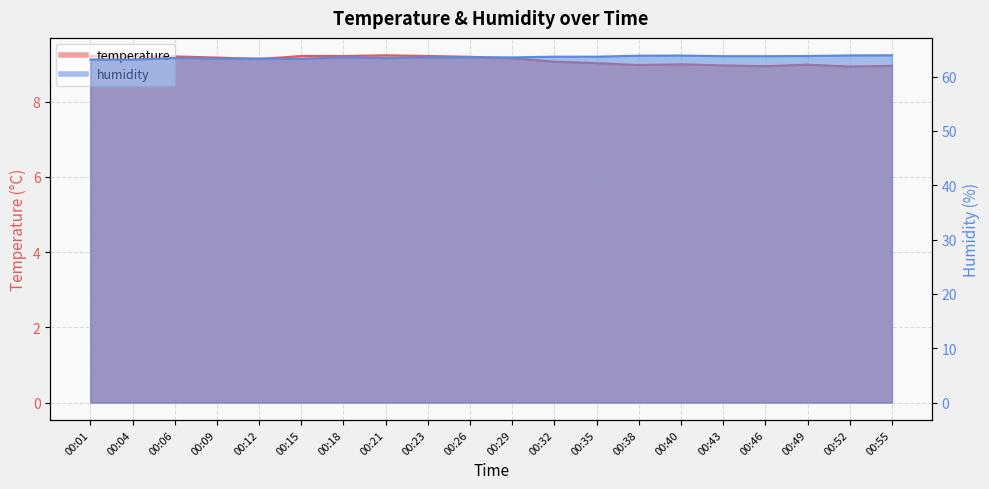

Which has a higher value, 00:04 or 00:52?

00:04